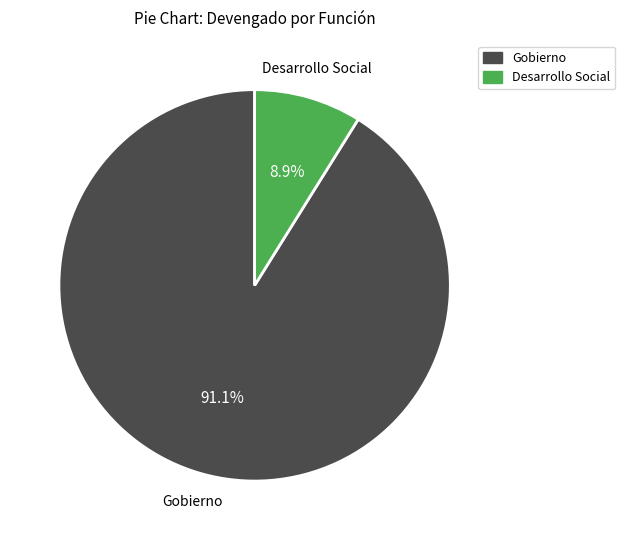

Rank the categories by value from lowest to highest.

Desarrollo Social, Gobierno